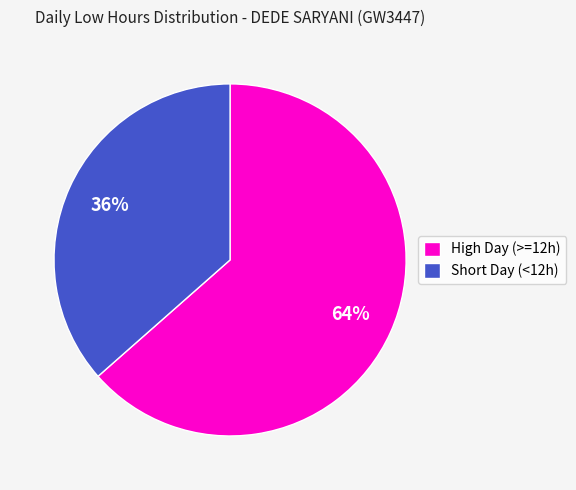

To the nearest percent, what portion does High Day (>=12h) represent?

64%